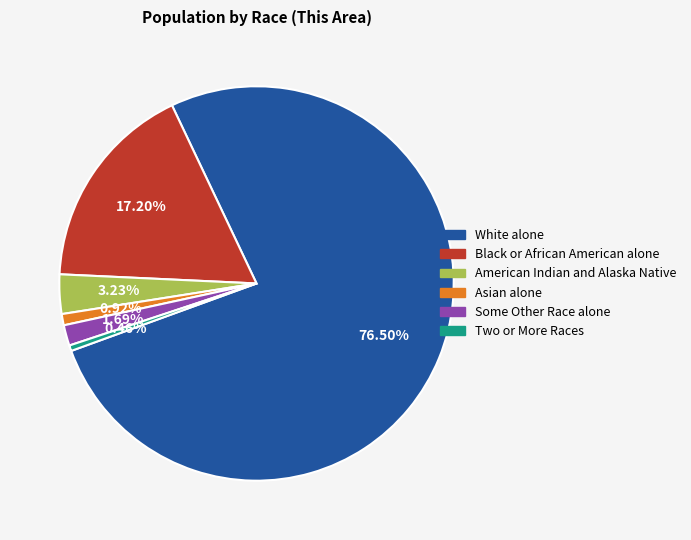

Is there any slice that represents more than half of the pie?

Yes